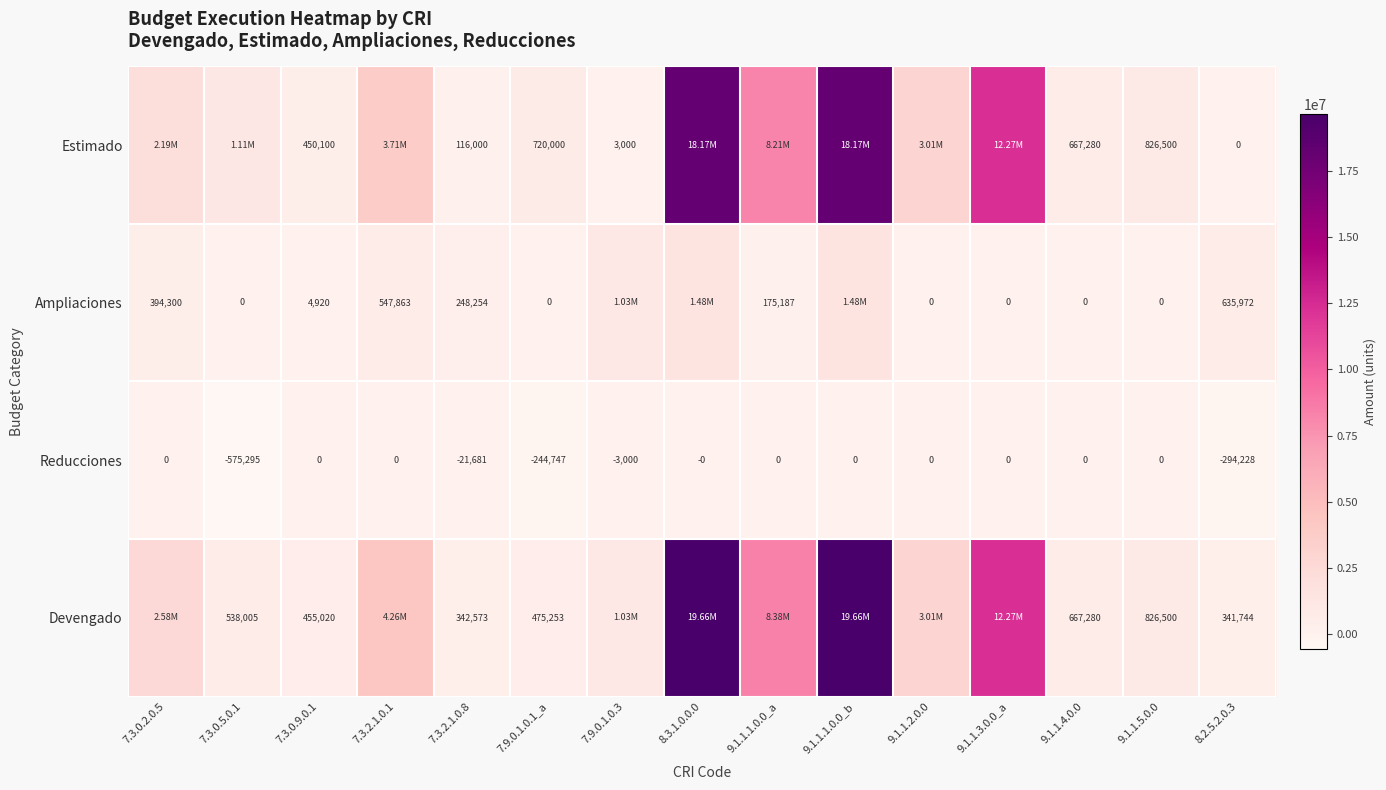

Between 7.3.2.1.0.8 and 9.1.1.4.0.0, which series saw the biggest shift?

Estimado